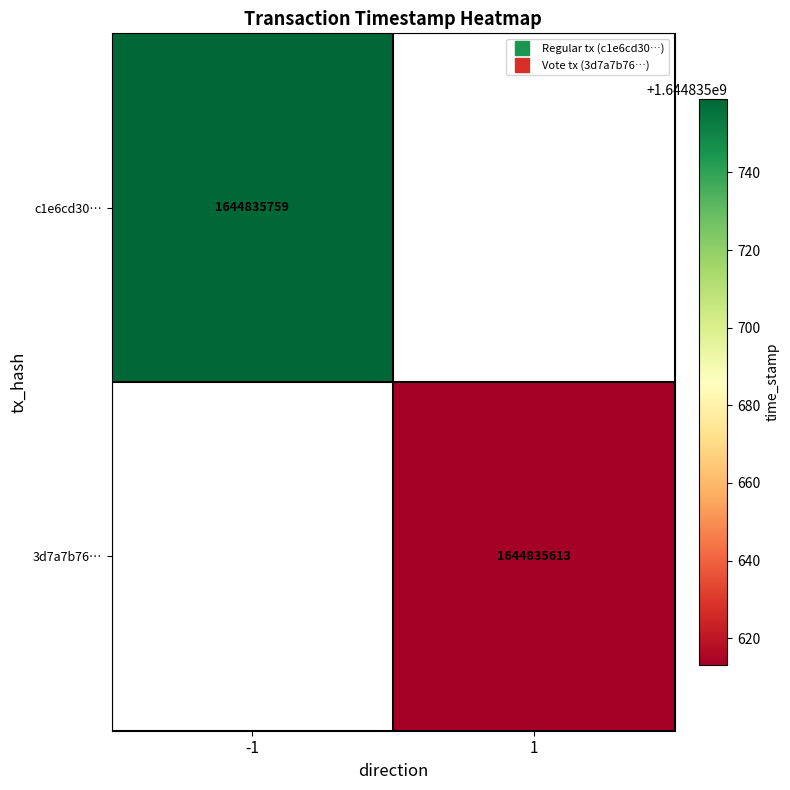

Count the number of categories in the chart.

2